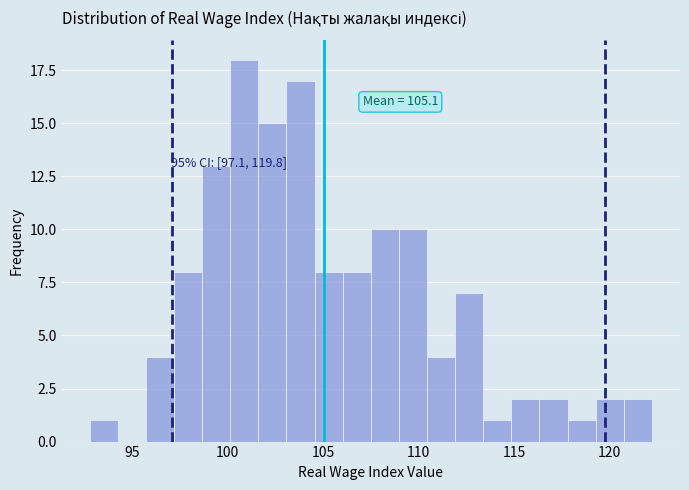

Read against the x-axis, roughly where is the centre of the tallest bar?

101.0